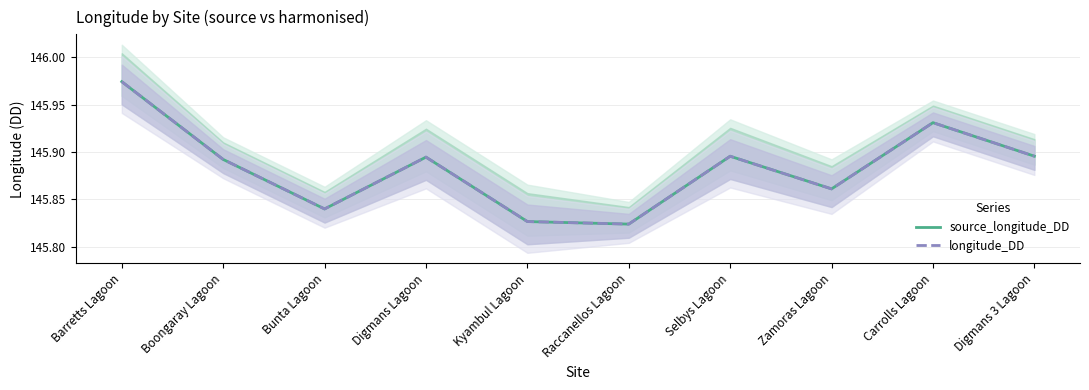

How many lines are shown in the chart?

2